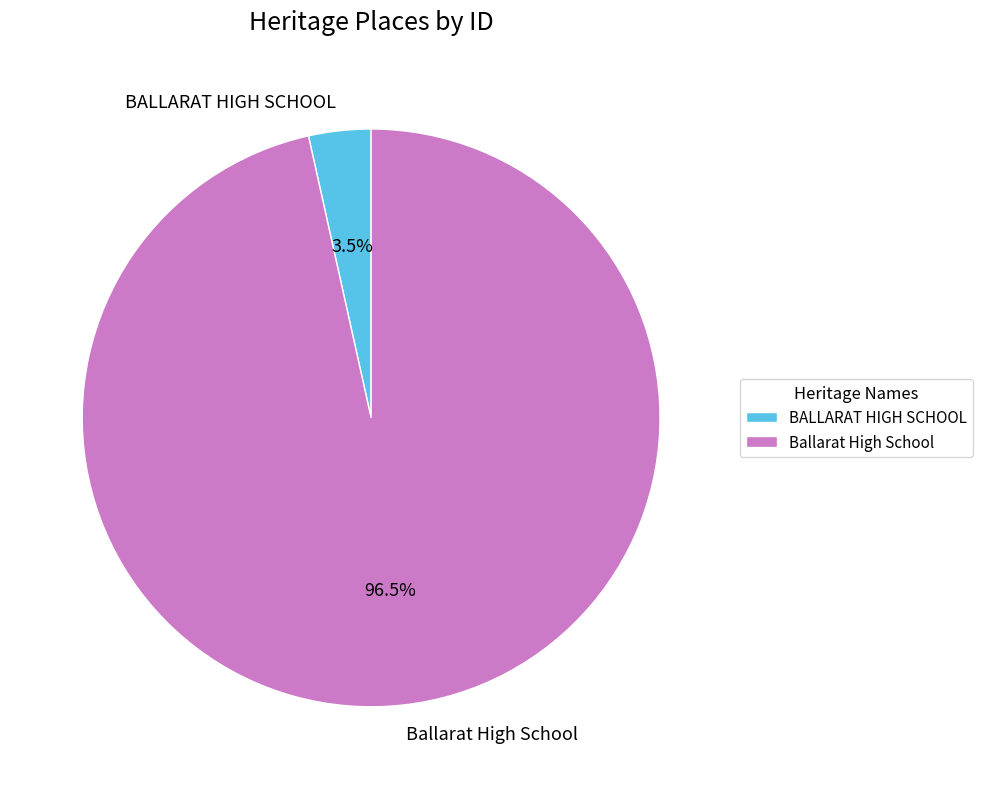

To the nearest percent, what is the difference between the Ballarat High School and BALLARAT HIGH SCHOOL slice percentages?

93%